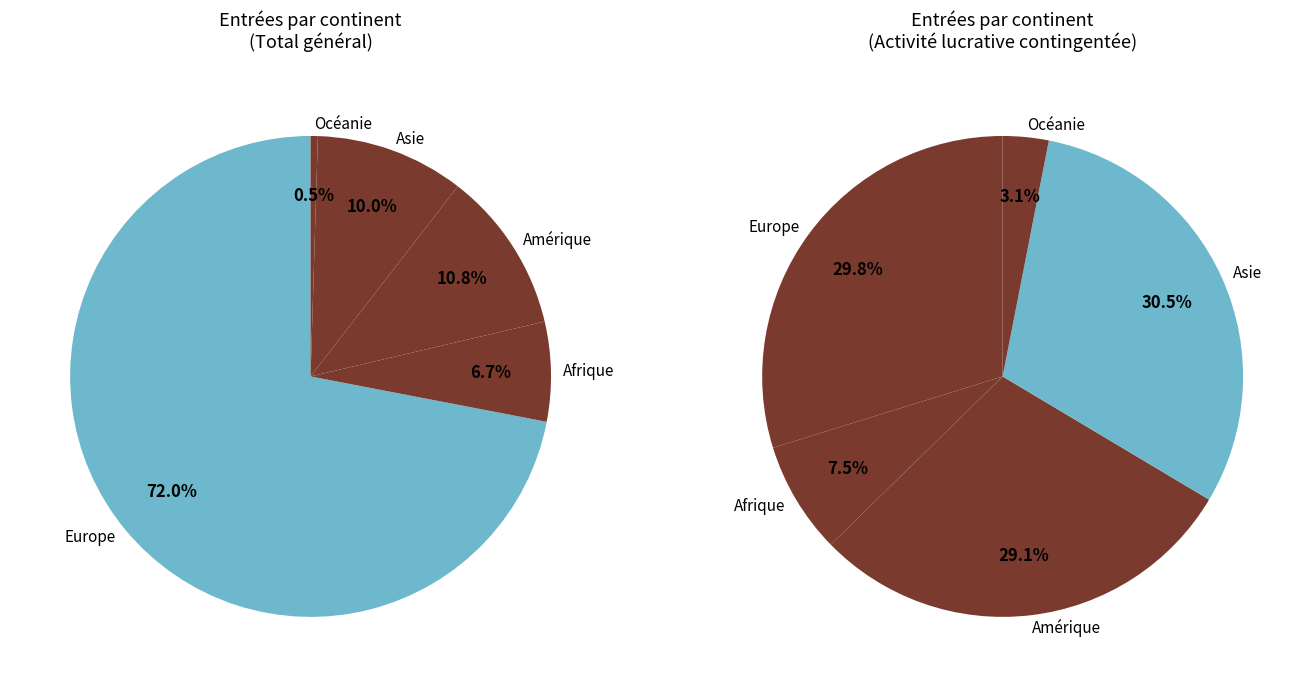

To the nearest percent, what is the difference between the largest and smallest slice percentages?

71%